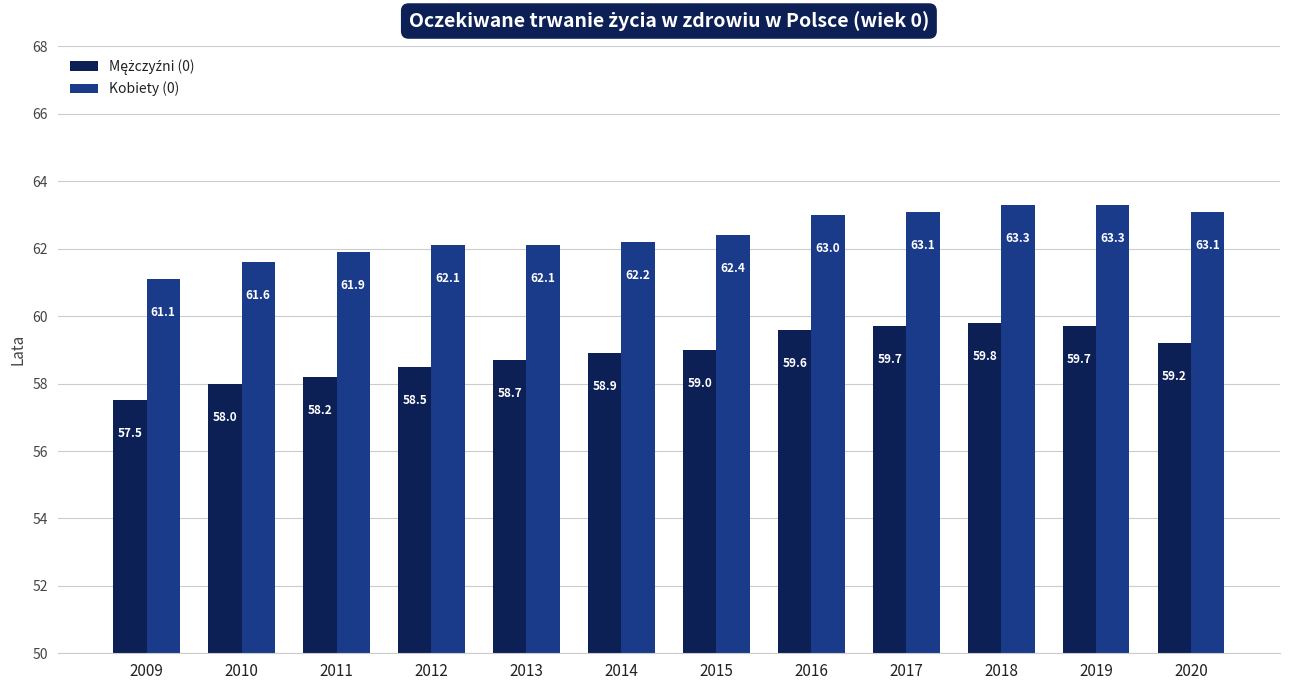

True or false: Kobiety (0) has a value of 63.1 at 2017.

True